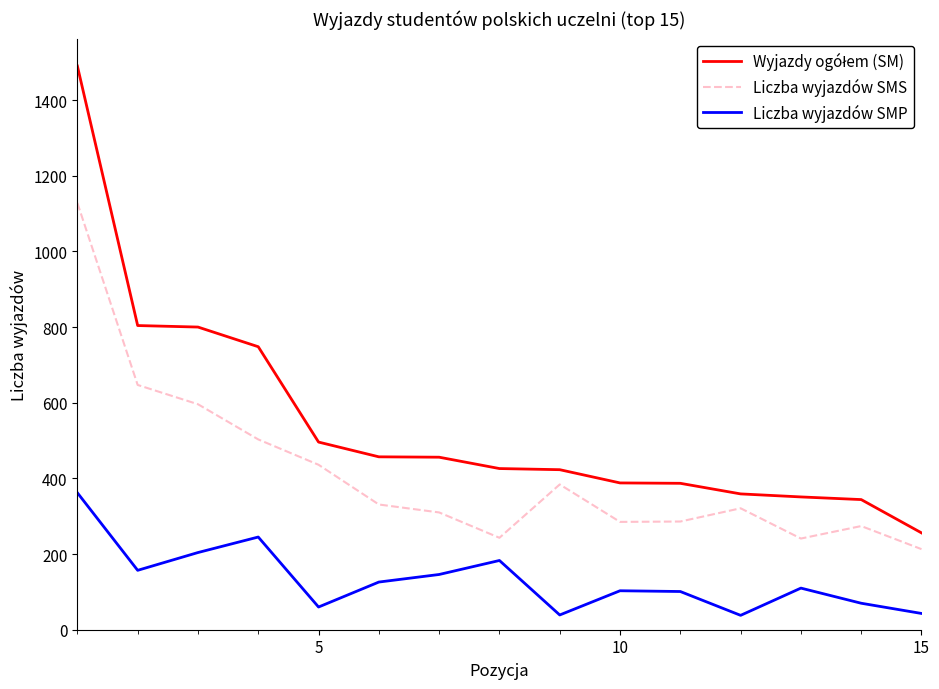

What is the lowest value of the Liczba wyjazdów SMP series?

38